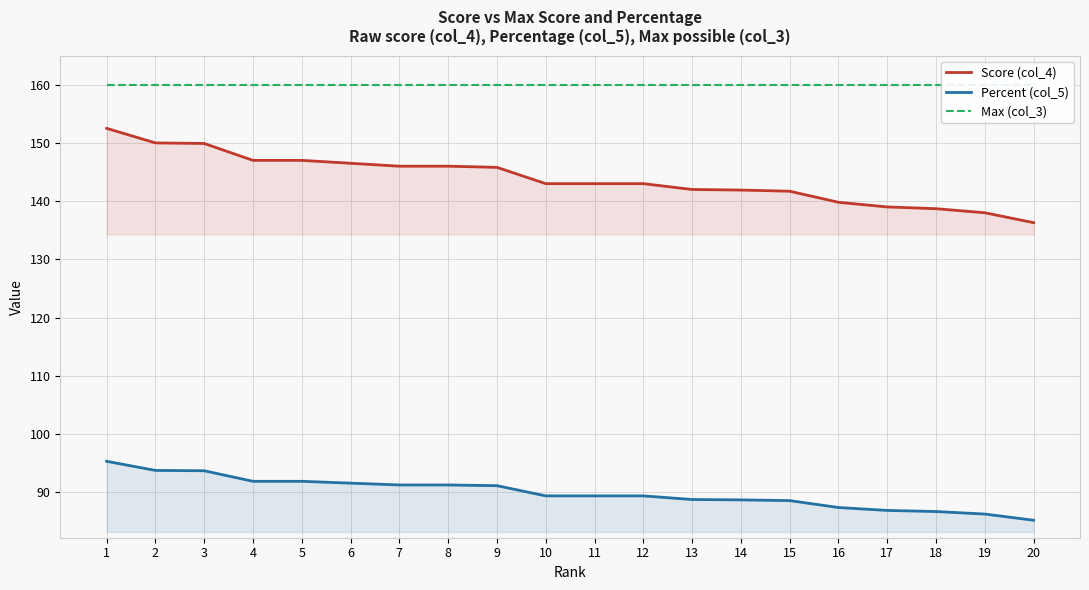

What is the difference between the maximum and minimum values in the Percent (col_5) series?

10.1